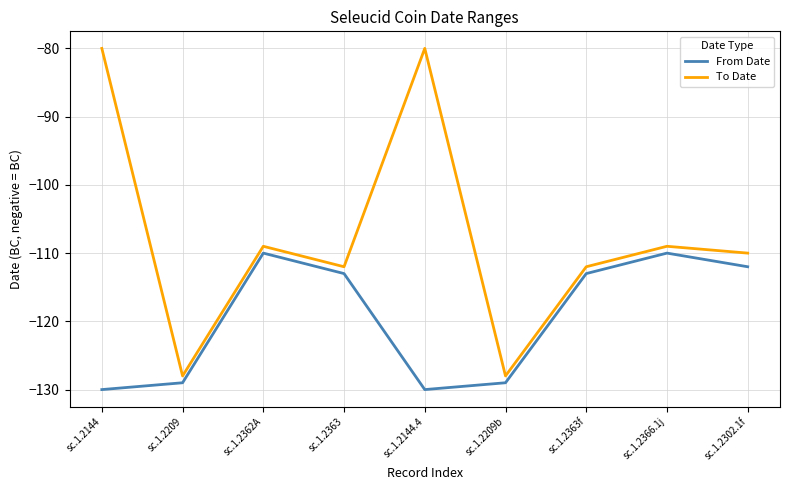

What is the sum of the From Date values at sc.1.2144 and sc.1.2363f?

-243